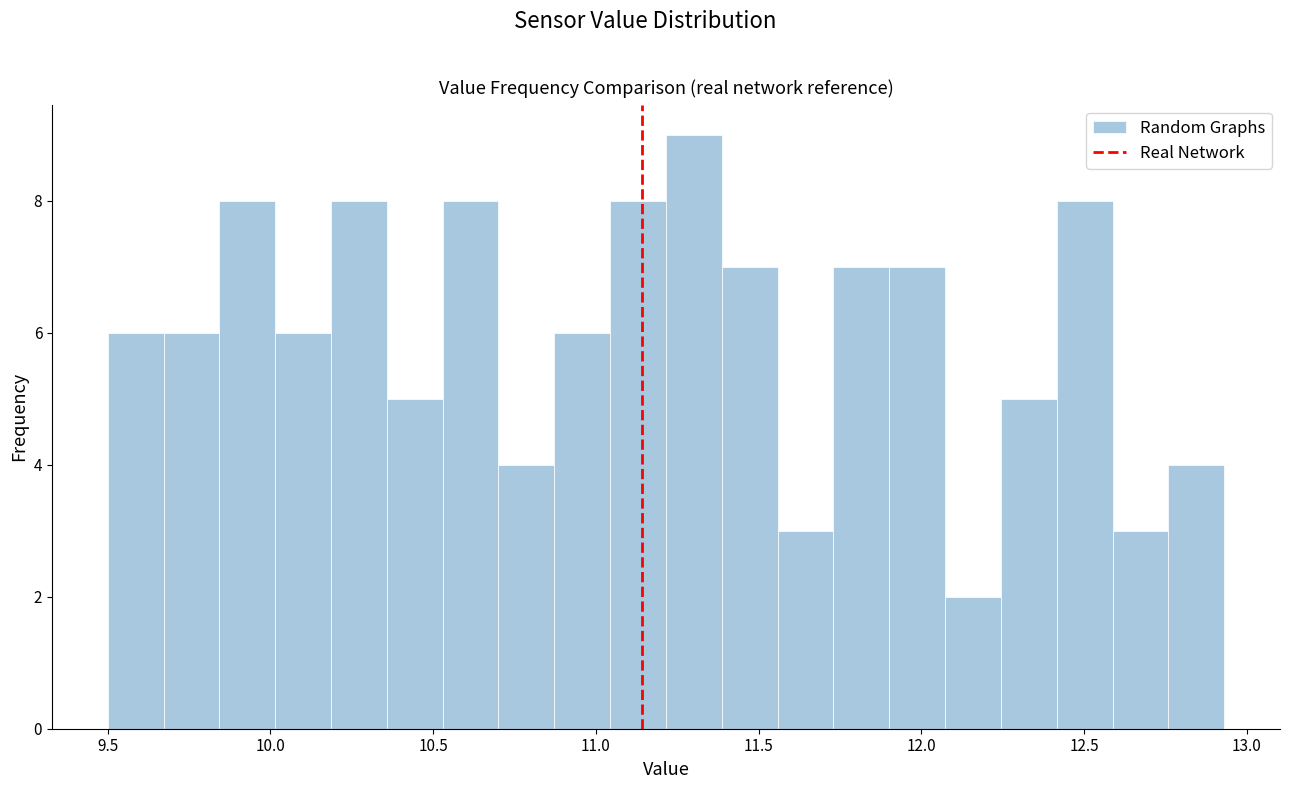

Read against the x-axis, roughly where is the centre of the tallest bar?

11.30